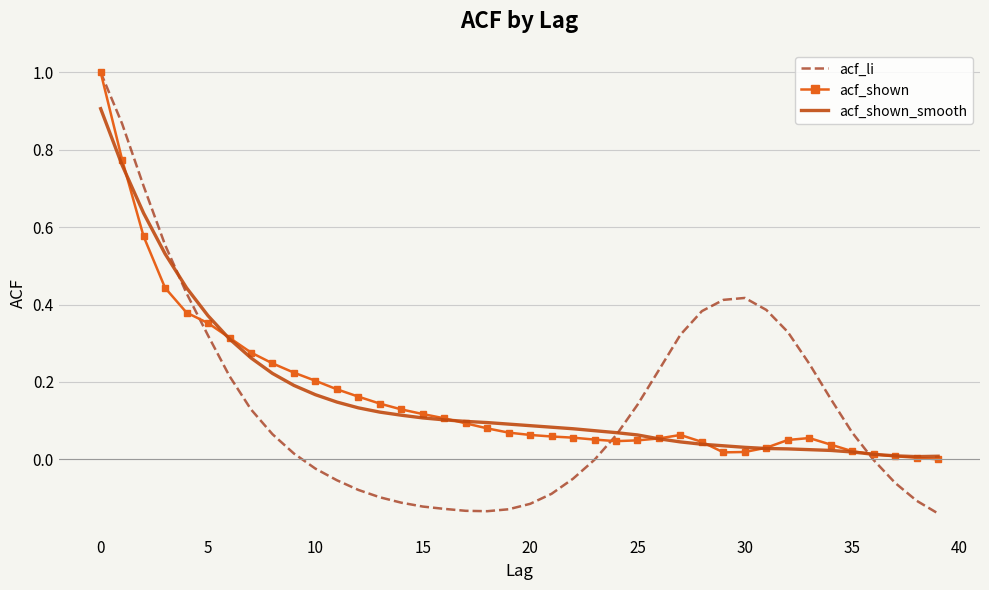

What is the maximum value for acf_li?

1.0